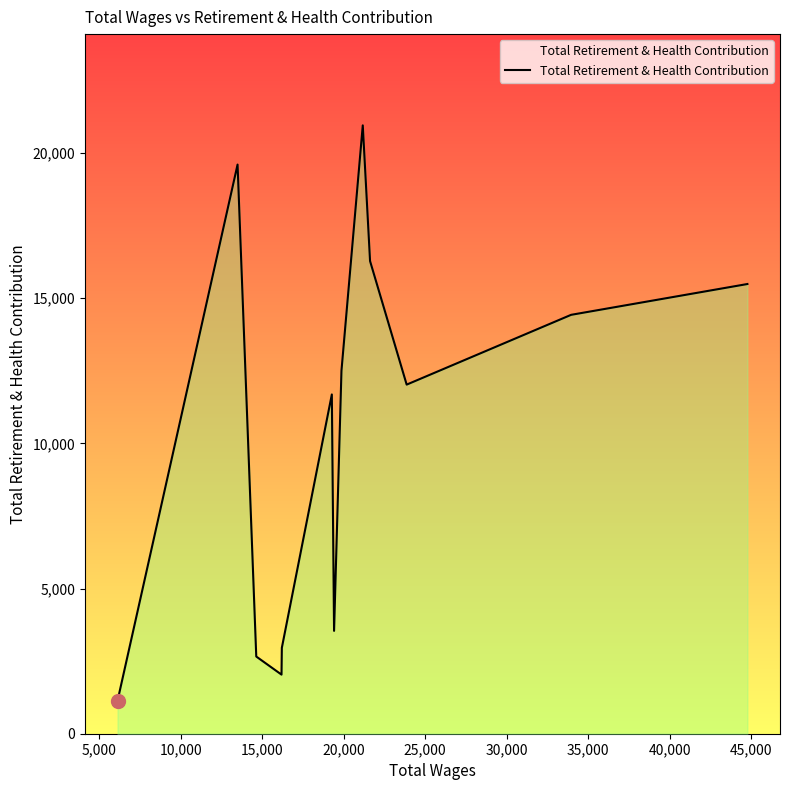

What is the maximum value shown in the chart?

20955